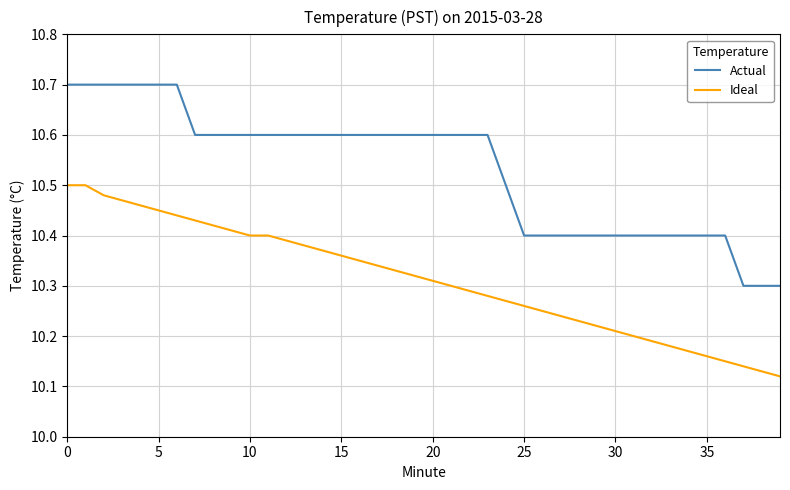

Rank the series by their maximum value, from lowest to highest.

Ideal, Actual